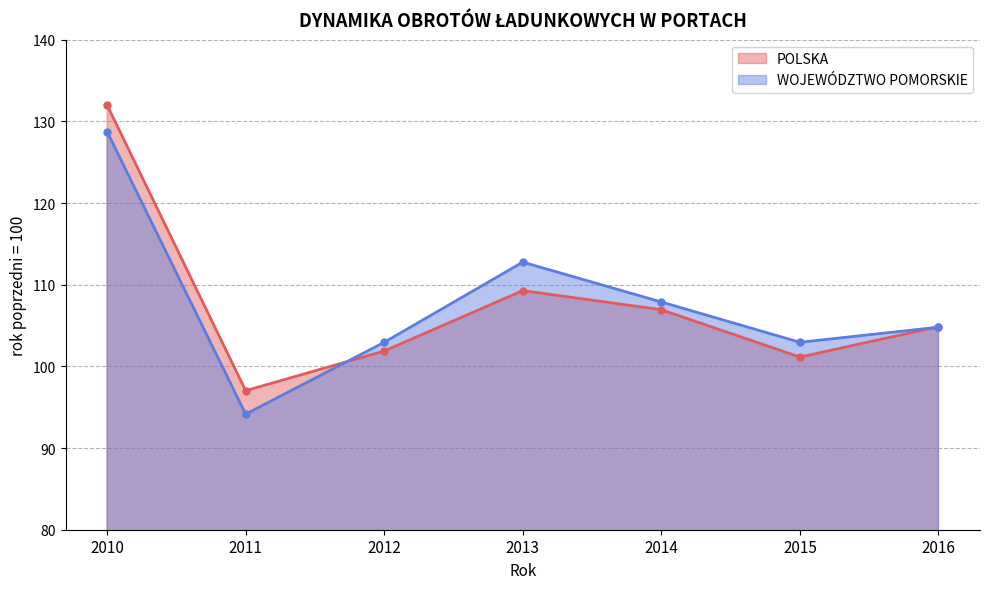

List the series in order of their overall mean, lowest first.

POLSKA, WOJEWÓDZTWO POMORSKIE